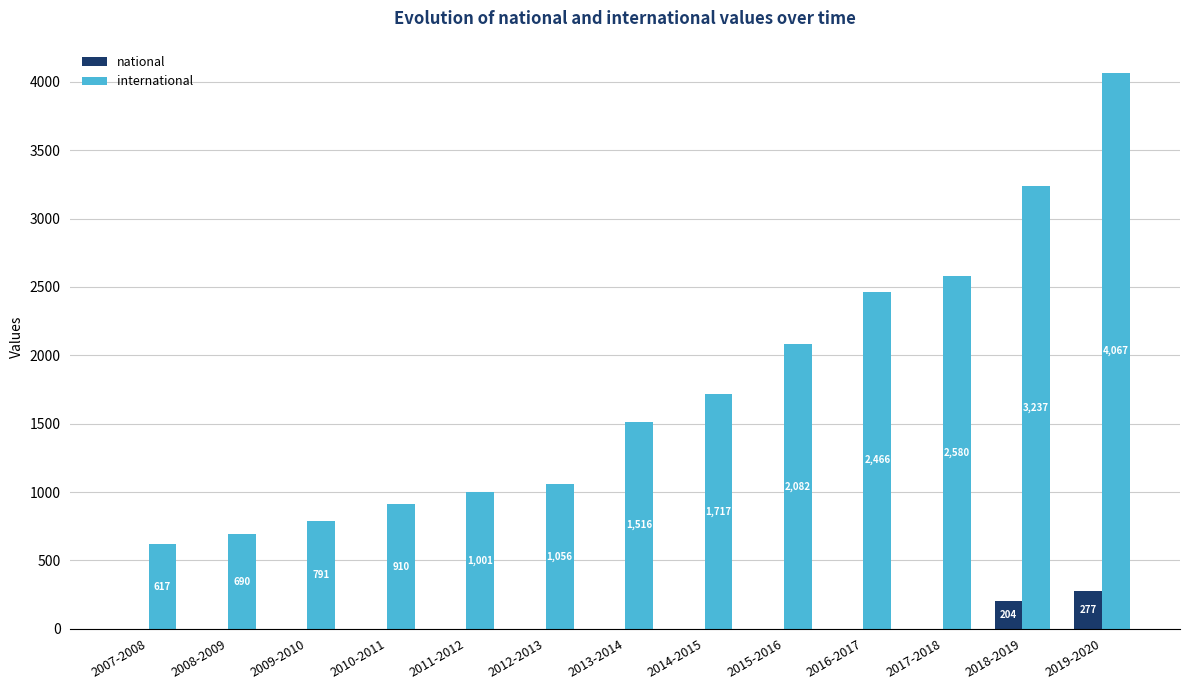

Which series has the largest range (max minus min)?

international